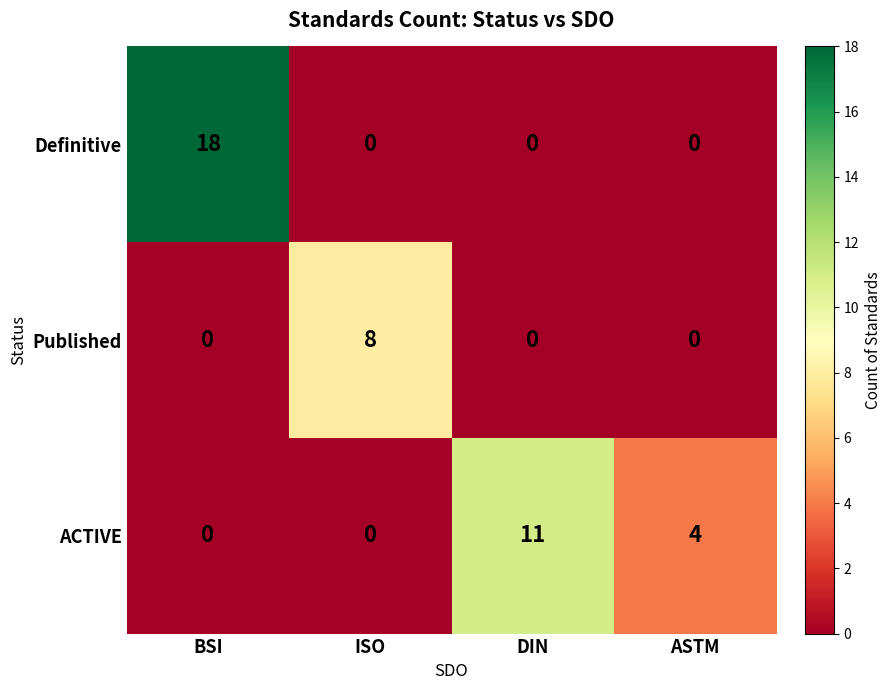

What is the average value of the ACTIVE series?

4